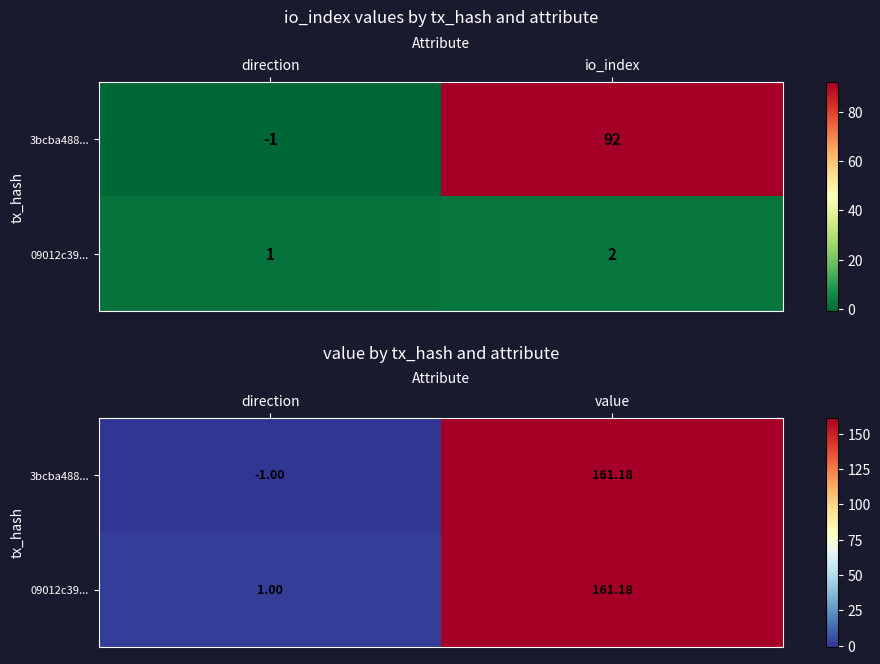

What is the sum of all 3bcba488... values?

160.2